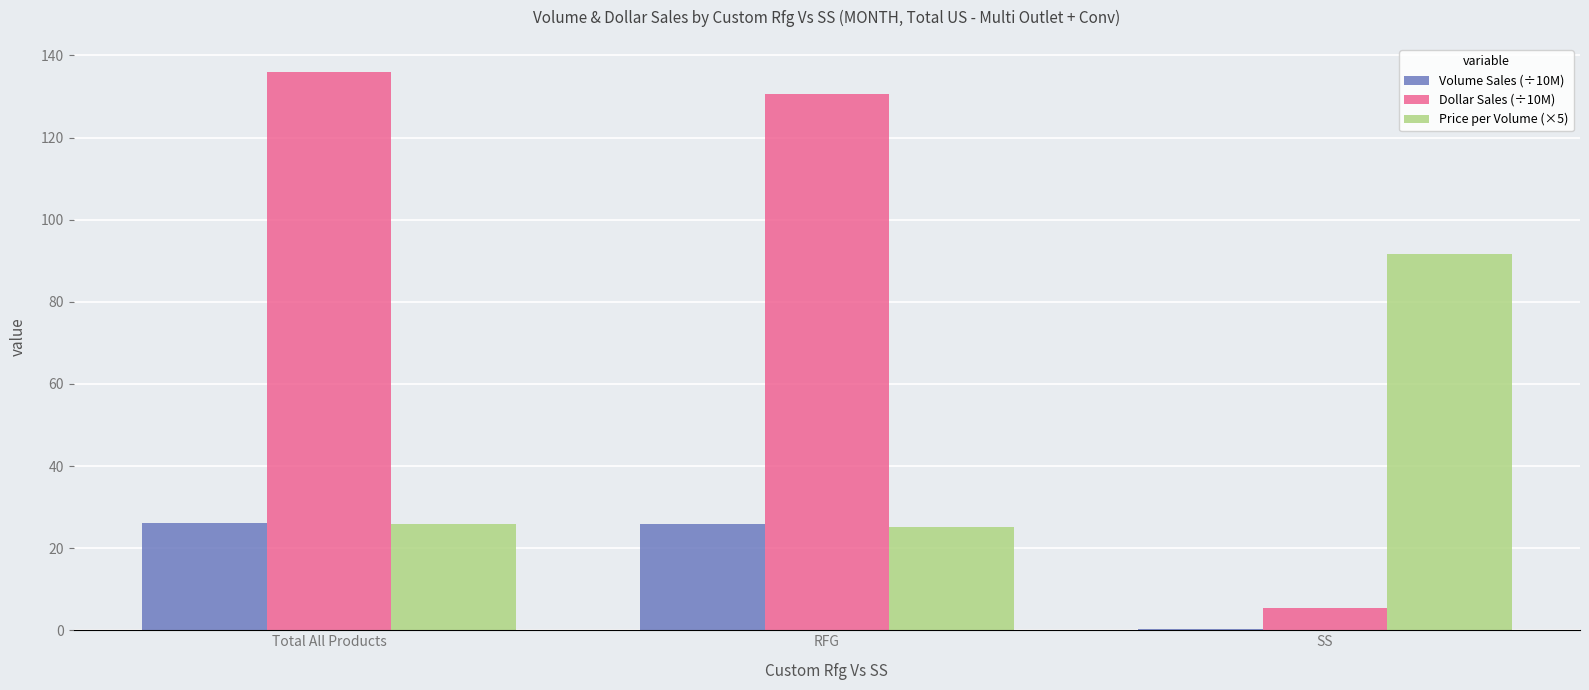

How many groups of bars are there?

3